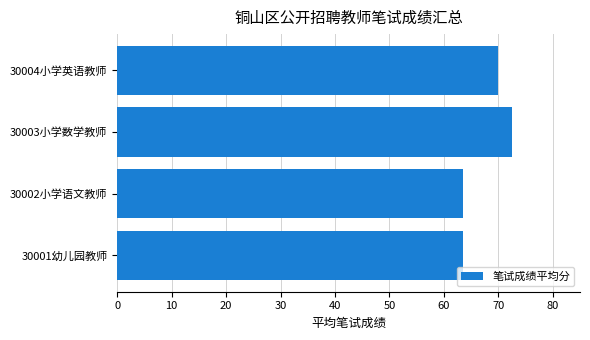

Where is the data nearest to the value 68?

30004小学英语教师